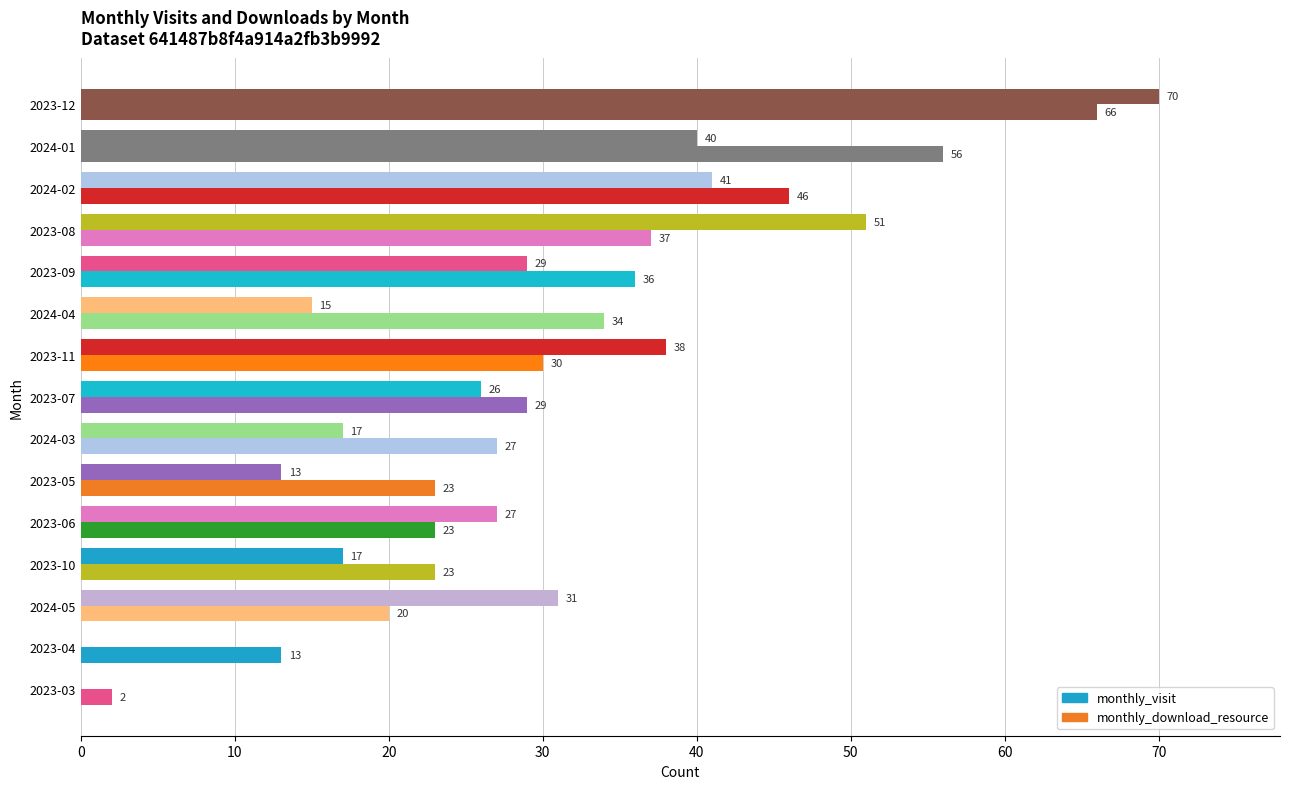

How many distinct data groups are displayed?

2